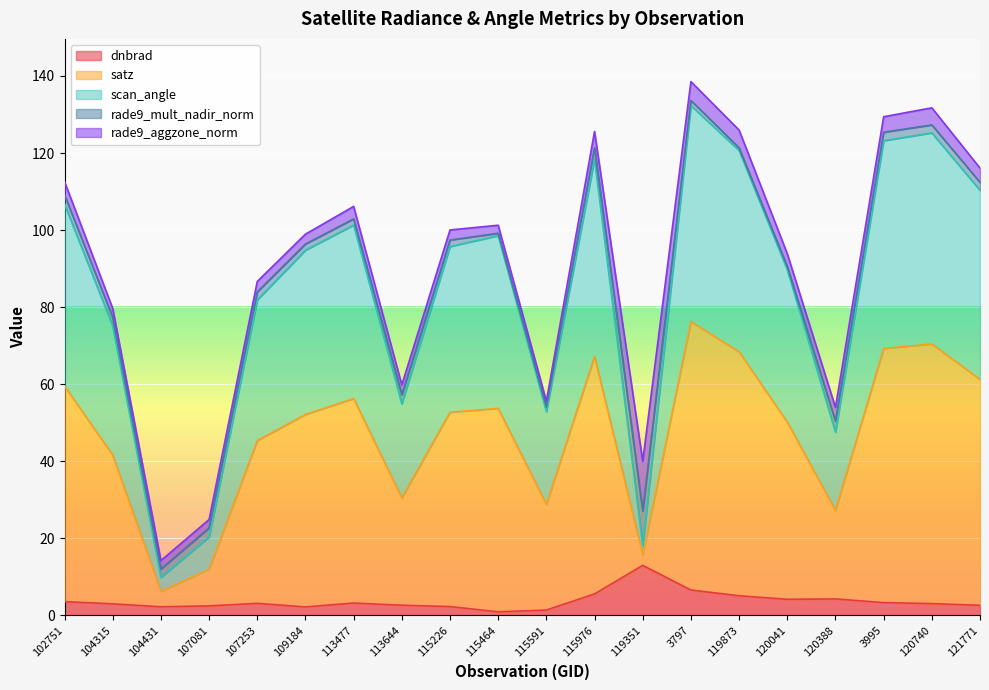

List the labels in order of dnbrad value, largest first.

119351, 3797, 115976, 119873, 120388, 120041, 102751, 3995, 113477, 107253, 120740, 104315, 113644, 121771, 107081, 115226, 104431, 109184, 115591, 115464